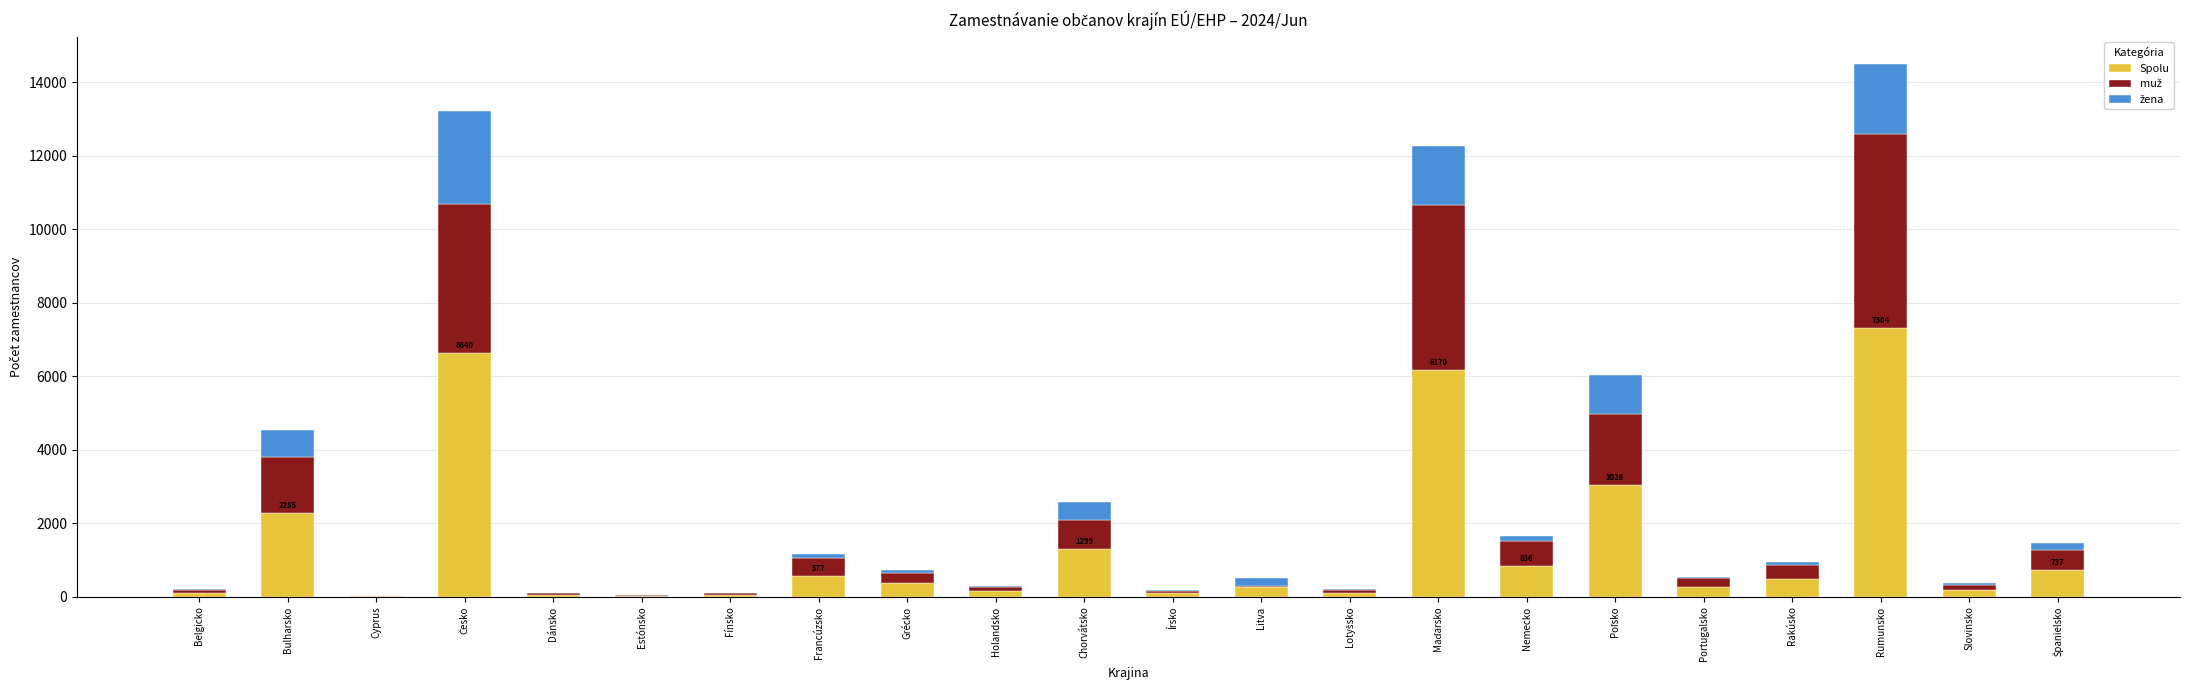

The Spolu series shows 1299 at Chorvátsko. True or false?

True